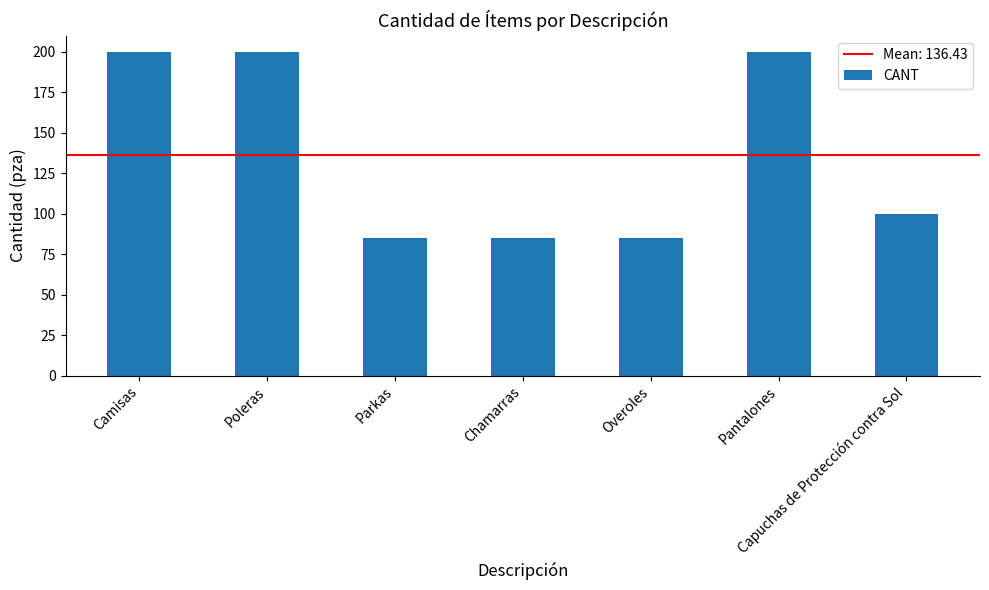

Count the values in the range 85 to 200.

7